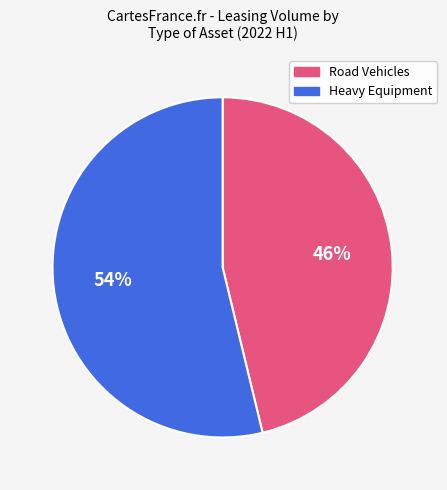

Is there a majority slice in this chart?

Yes